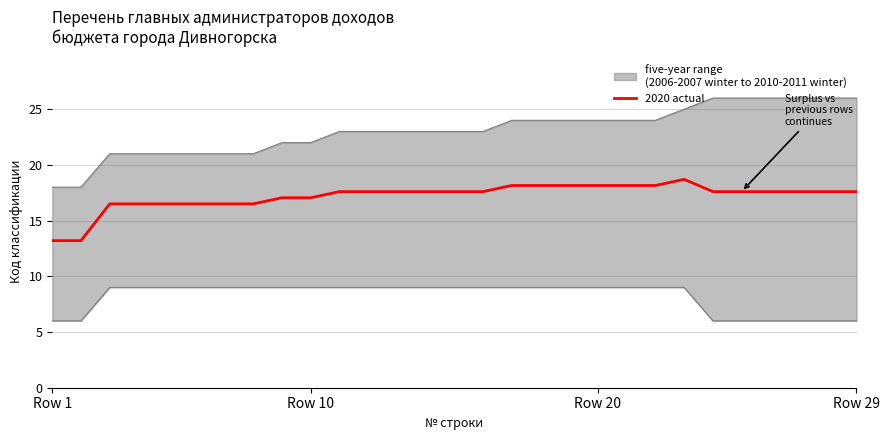

Is this an area chart (filled region under the line)?

No